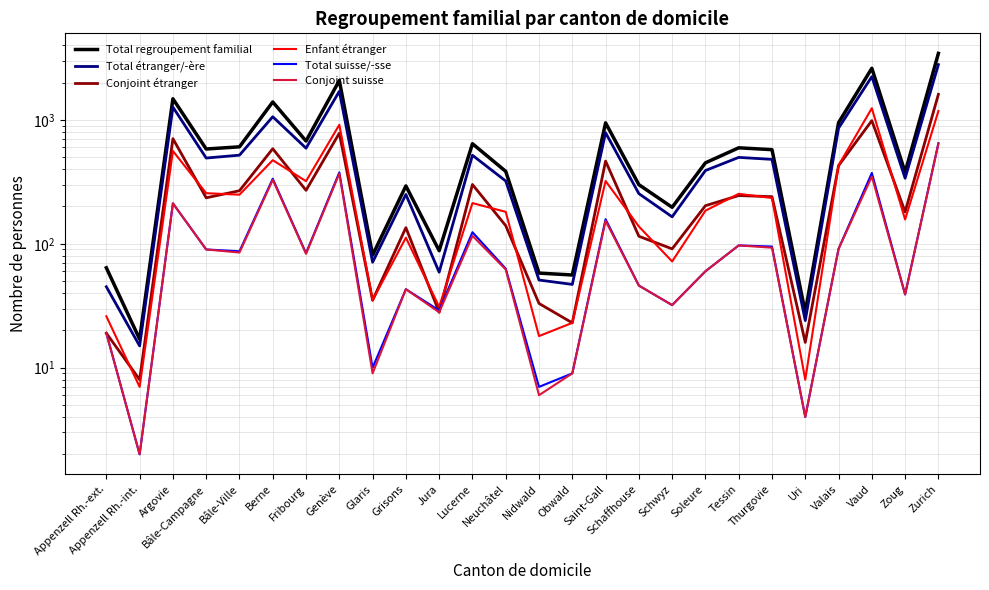

True or false: Total regroupement familial and Total étranger/-ère intersect in this chart.

False